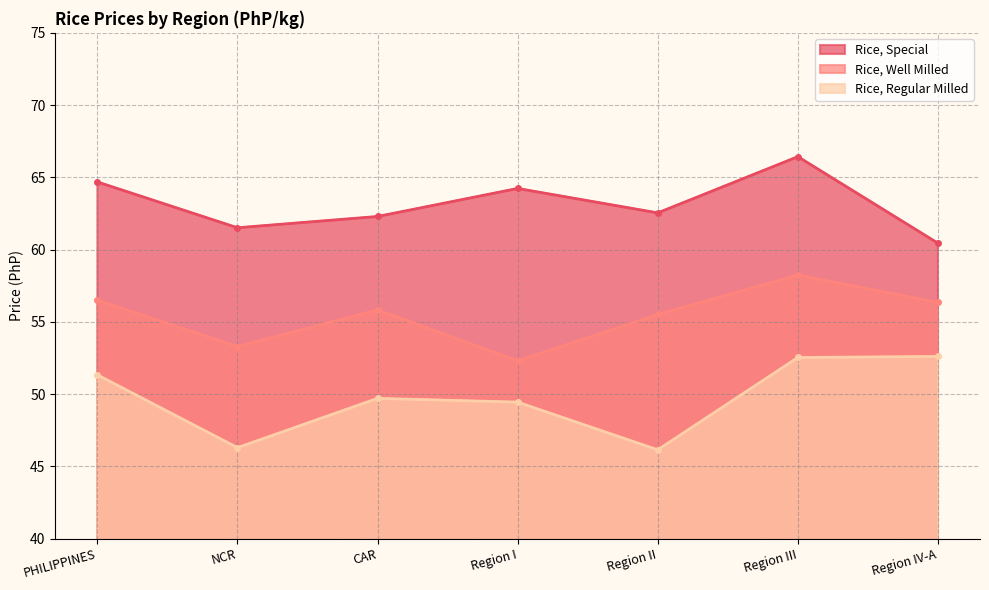

True or false: Rice, Special and Rice, Regular Milled cross at least once.

False